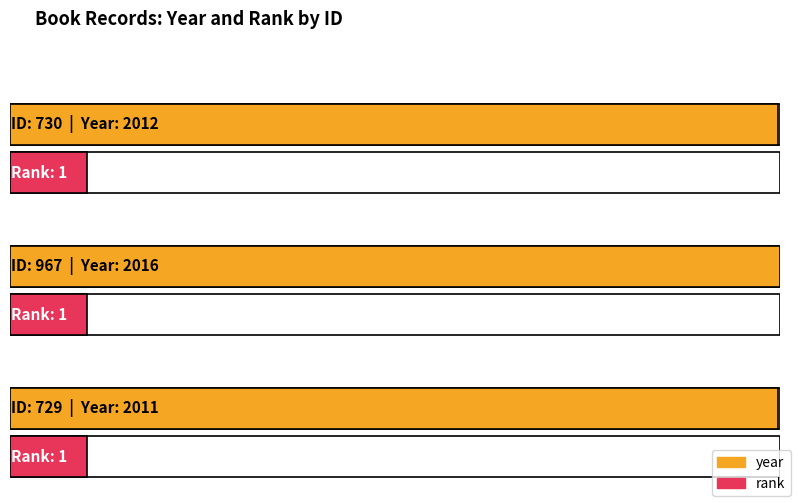

Rank the categories by year value from lowest to highest.

729, 730, 967